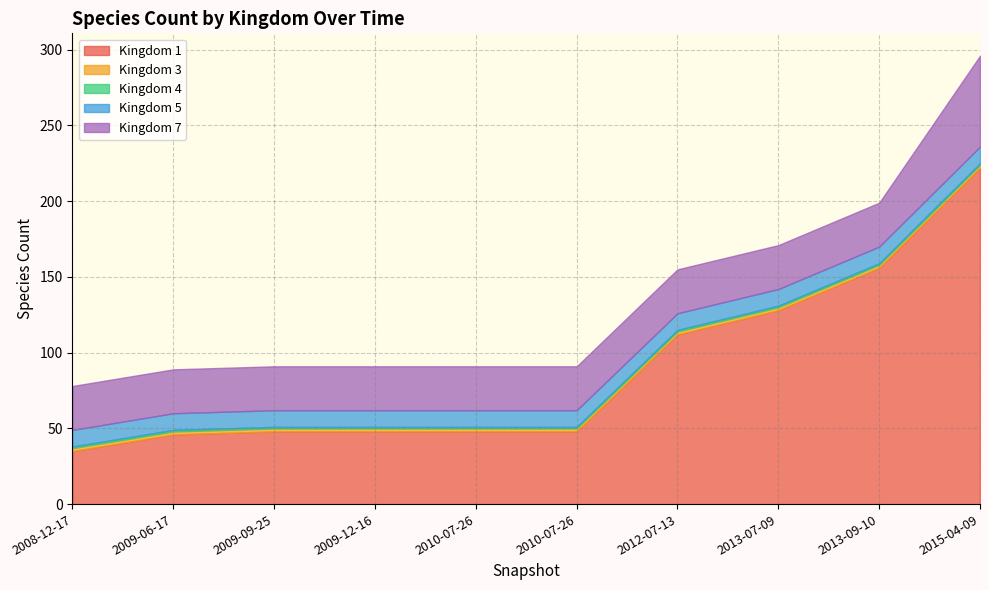

Which label corresponds to the largest value in the chart?

2015-04-09